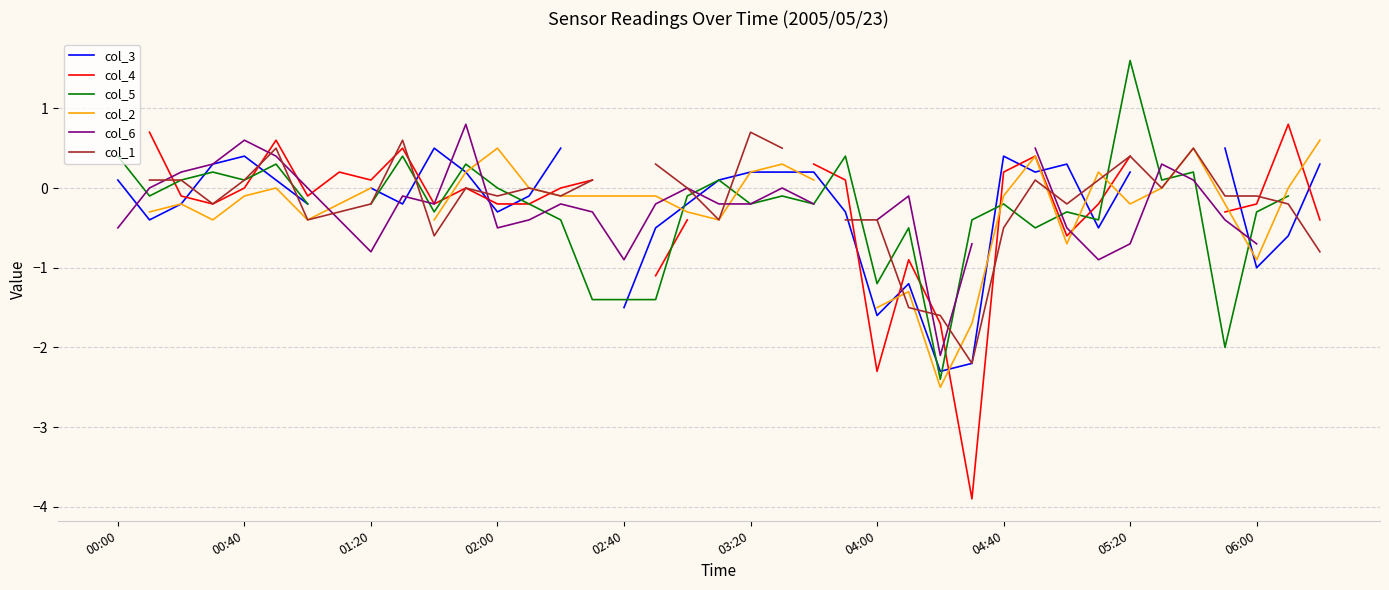

At 38, list the series in order from largest to smallest.

col_3, col_4, col_5, col_2, col_6, col_1